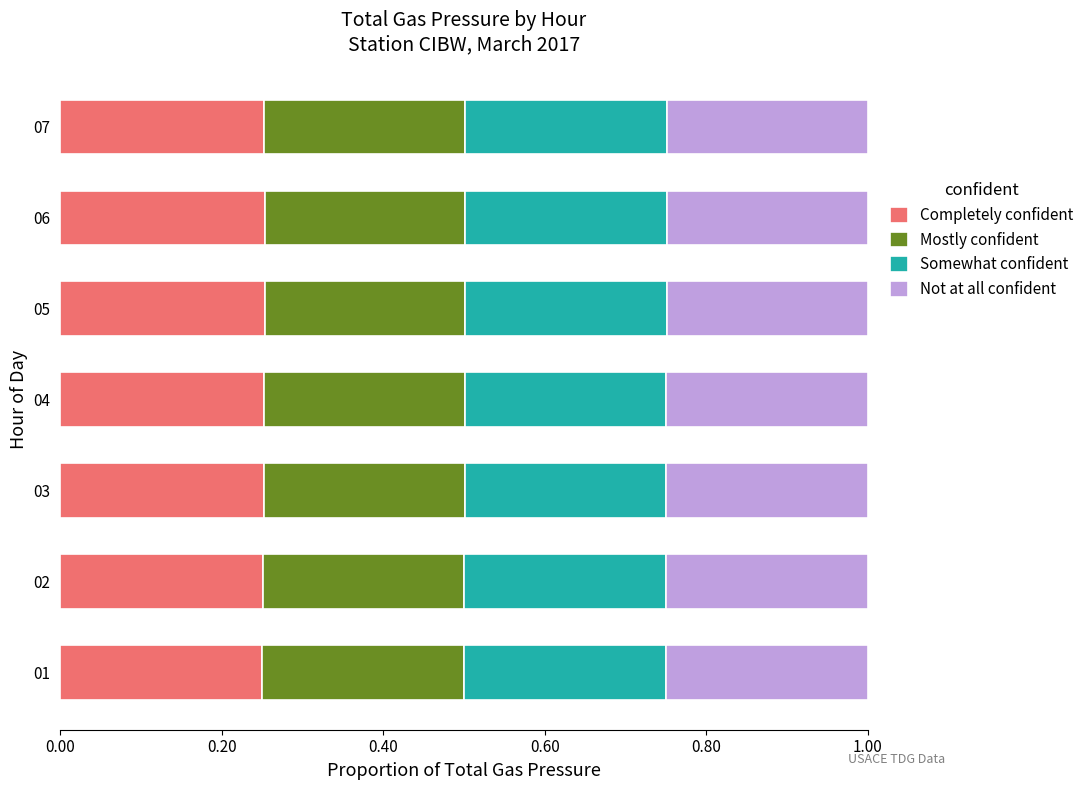

How many Completely confident values are between 0 and 1?

7